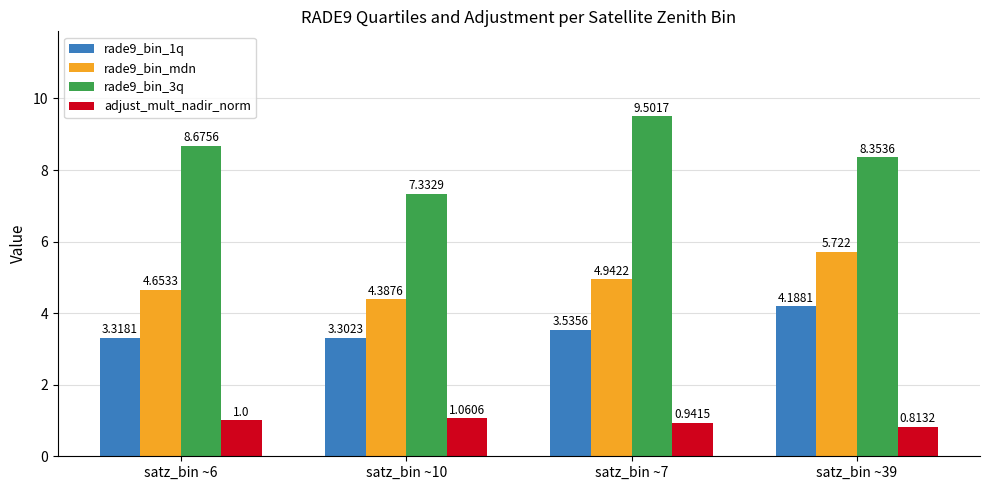

The rade9_bin_1q series shows 3.3 at satz_bin ~10. True or false?

True